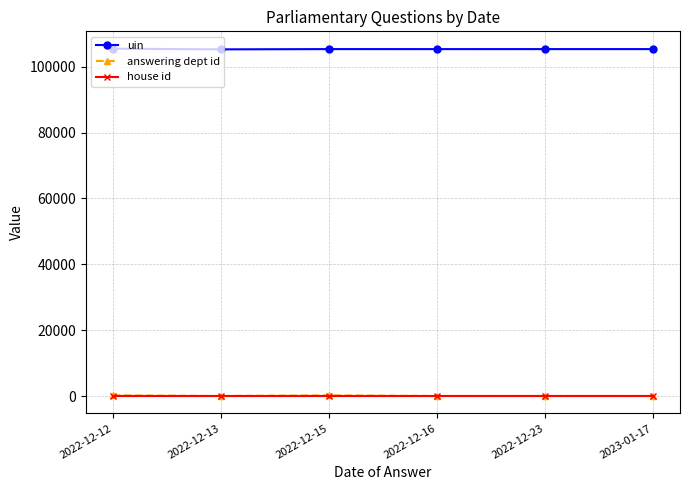

True or false: house id and uin intersect in this chart.

False